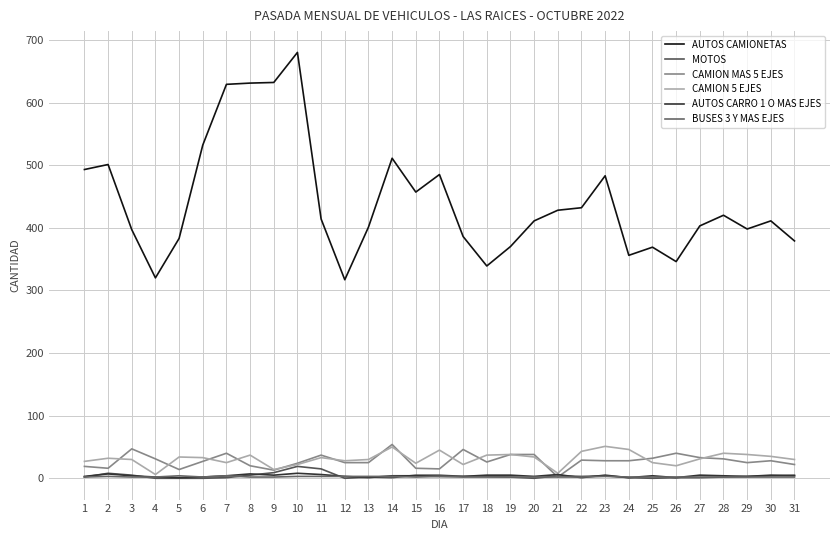

What is the sum of the AUTOS CAMIONETAS values at 26 and 21?

774